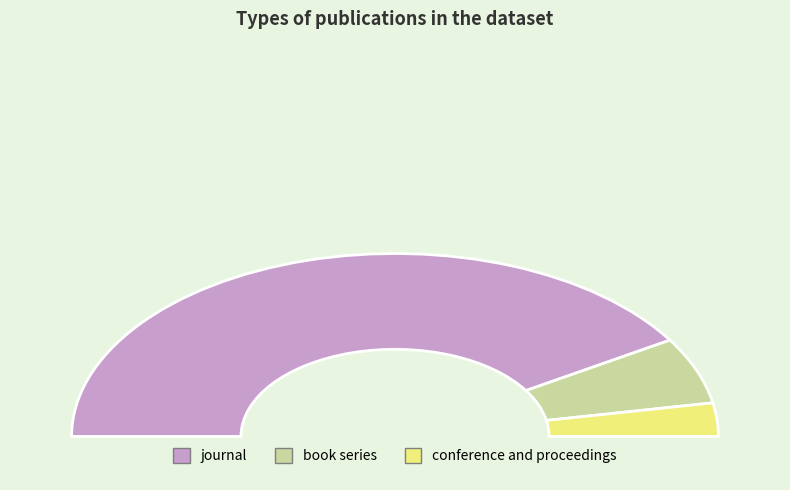

Rank the categories by value from lowest to highest.

conference and proceedings, book series, journal